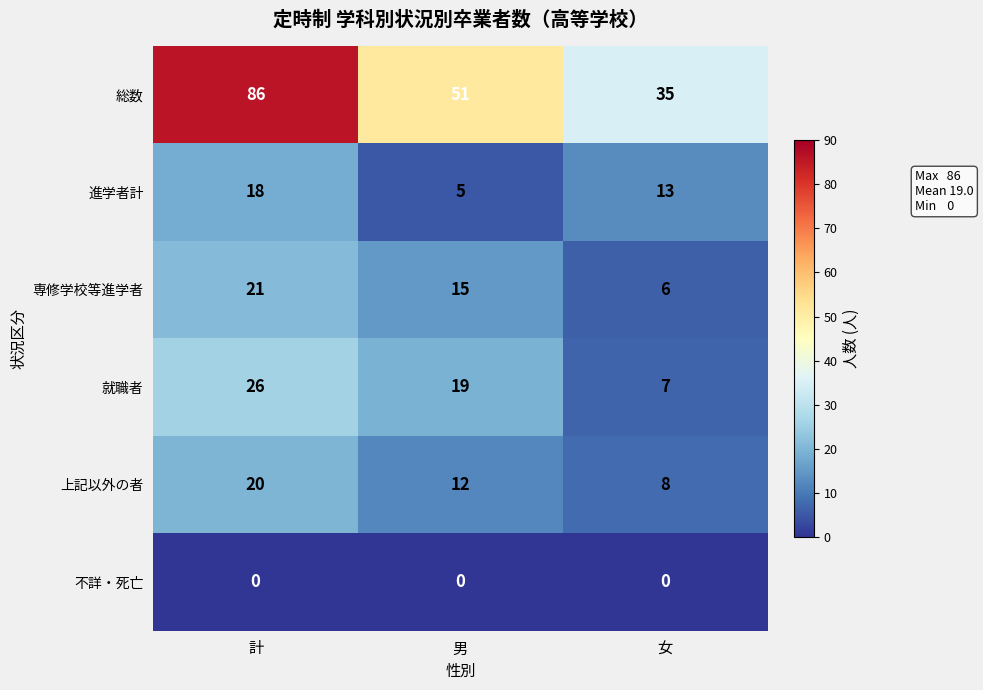

True or false: 総数 has a value of 86 at 計.

True